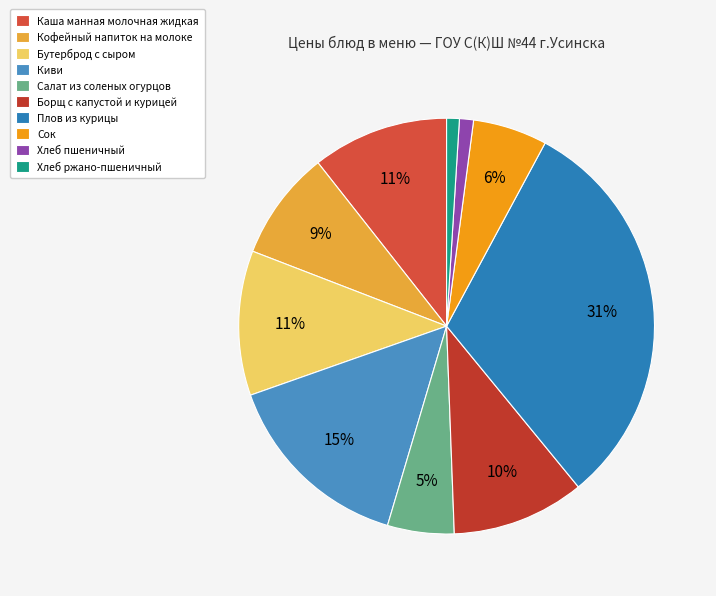

How many slices are in this pie chart?

10